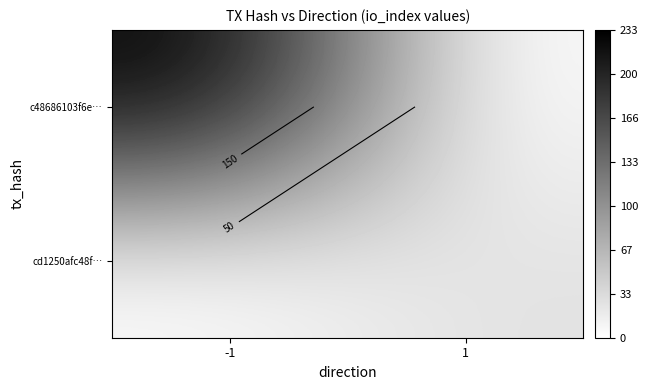

Is it true that cd1250afc48f… equals 28 at 1?

True